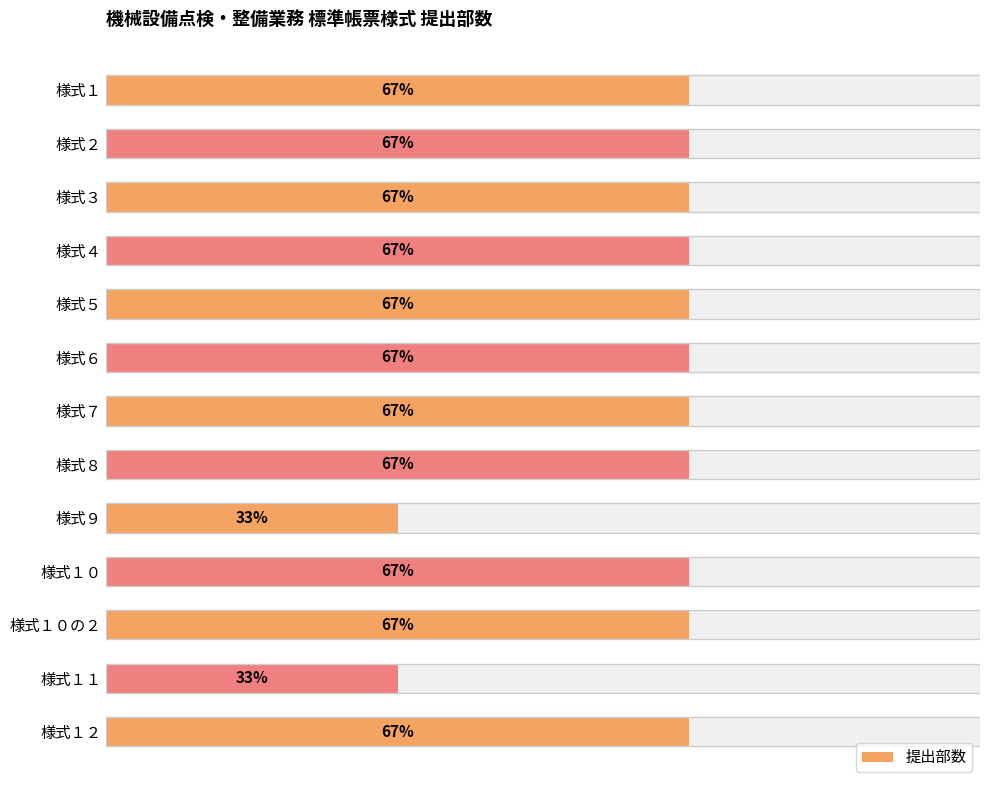

What is the sum of all values?

24